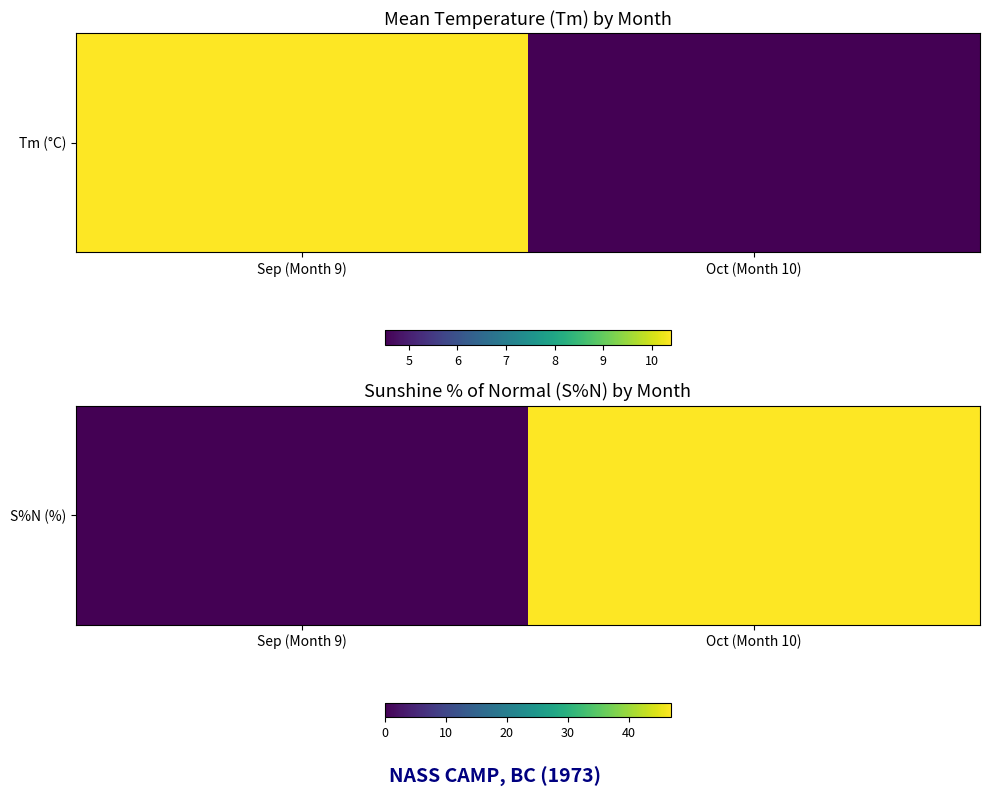

How many values are below 47?

1